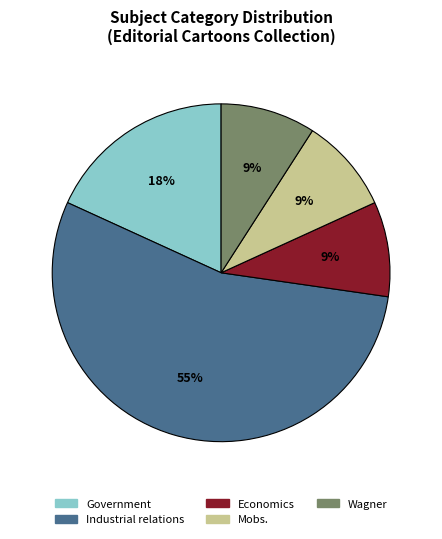

Combined, do Economics and Government account for over 50%?

No